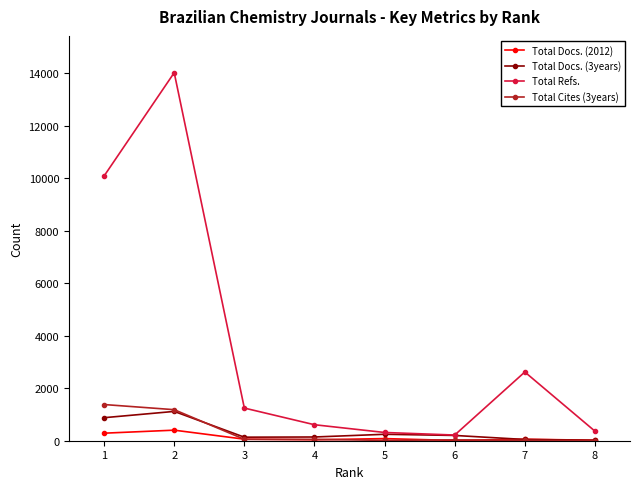

True or false: Total Docs. (2012) and Total Refs. cross at least once.

False